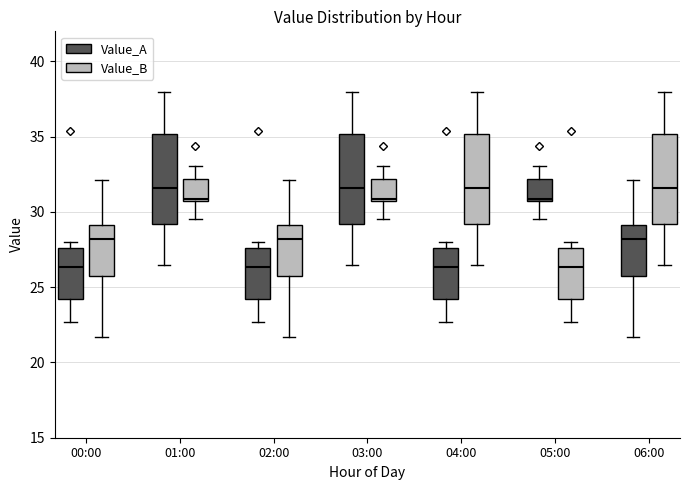

Where does the median line of the box for 03:00 (Value_A) sit on the y-axis? The values are not printed on the chart, so give them approximately, as read against the axis.

31.5